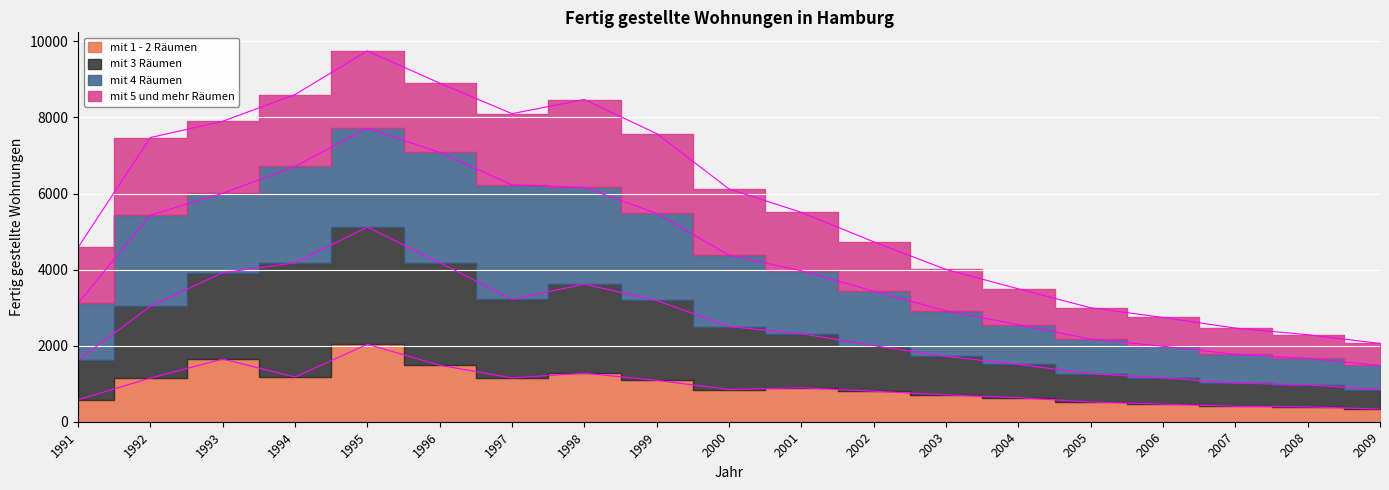

True or false: mit 1 - 2 Räumen and mit 3 Räumen intersect in this chart.

False